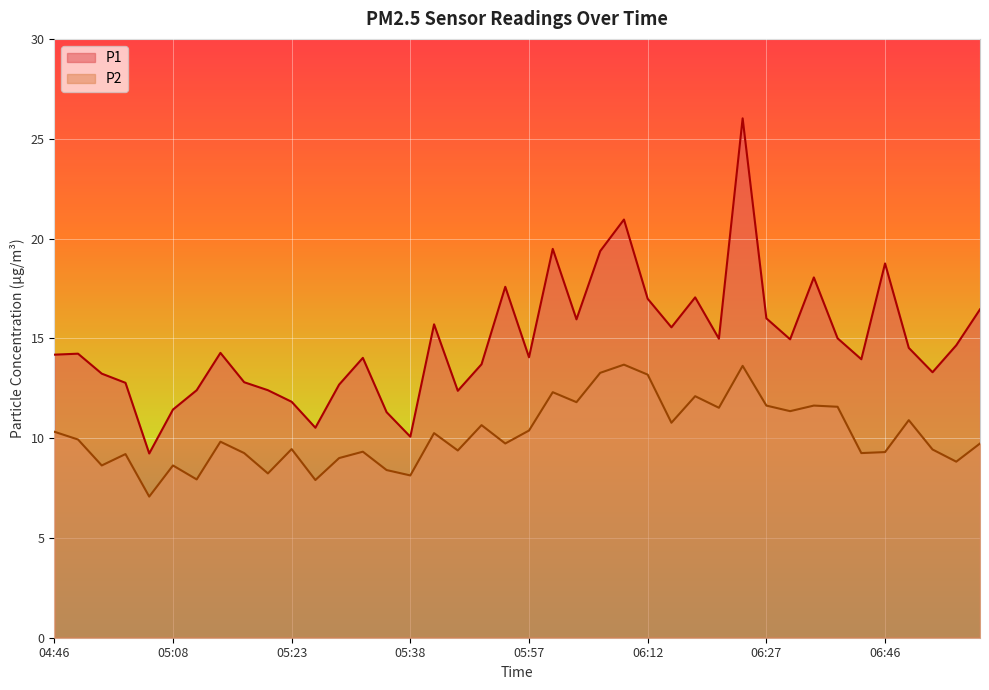

At how many categories does at least one series exceed 7?

40